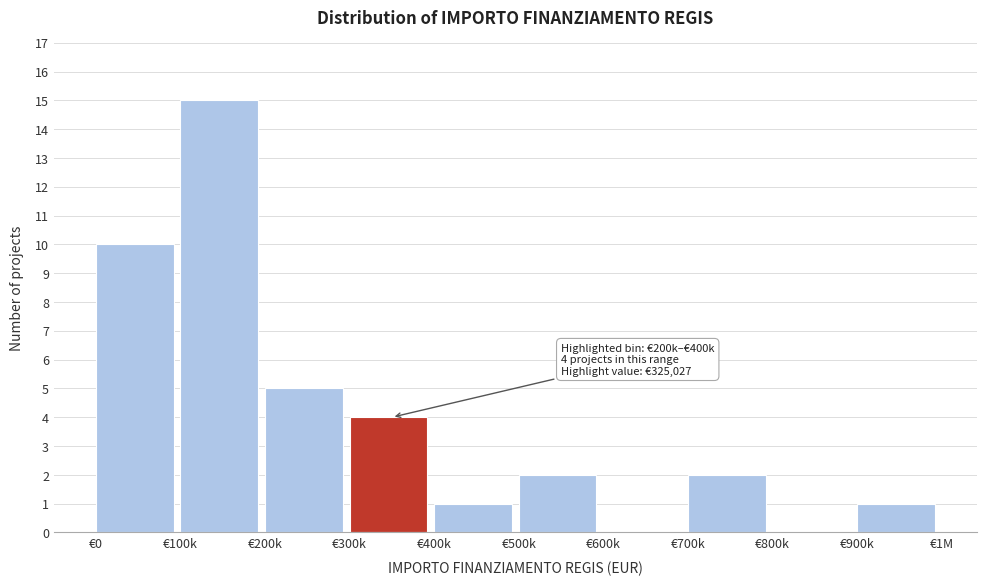

Reading left to right, extract all data points from this chart.

€0=10	€100k=15	€200k=5	€300k=4	€400k=1	€500k=2	€600k=0	€700k=2	€800k=0	€900k=1